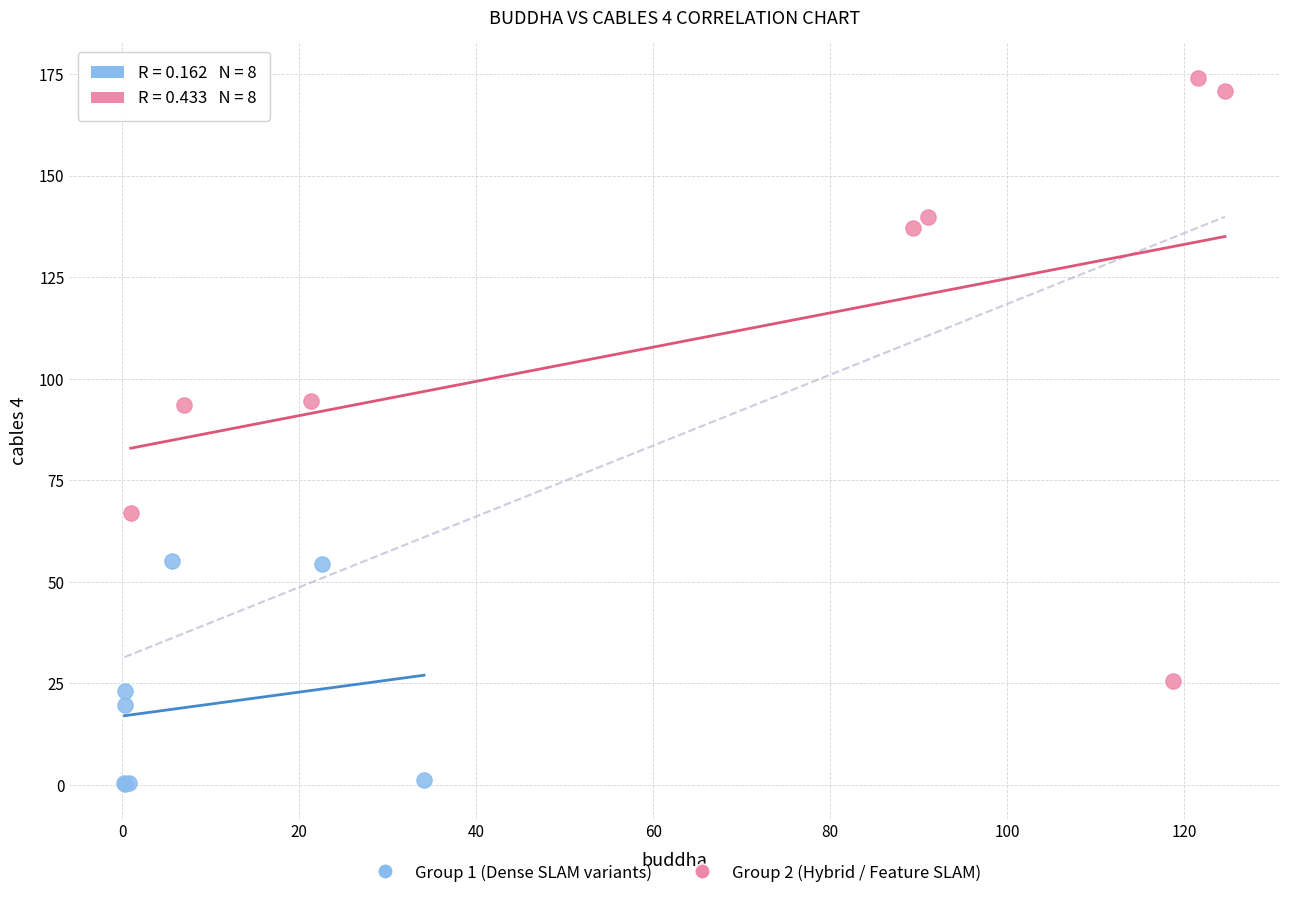

Which series contains the lowest Y value?

Group 1 (Dense SLAM variants)